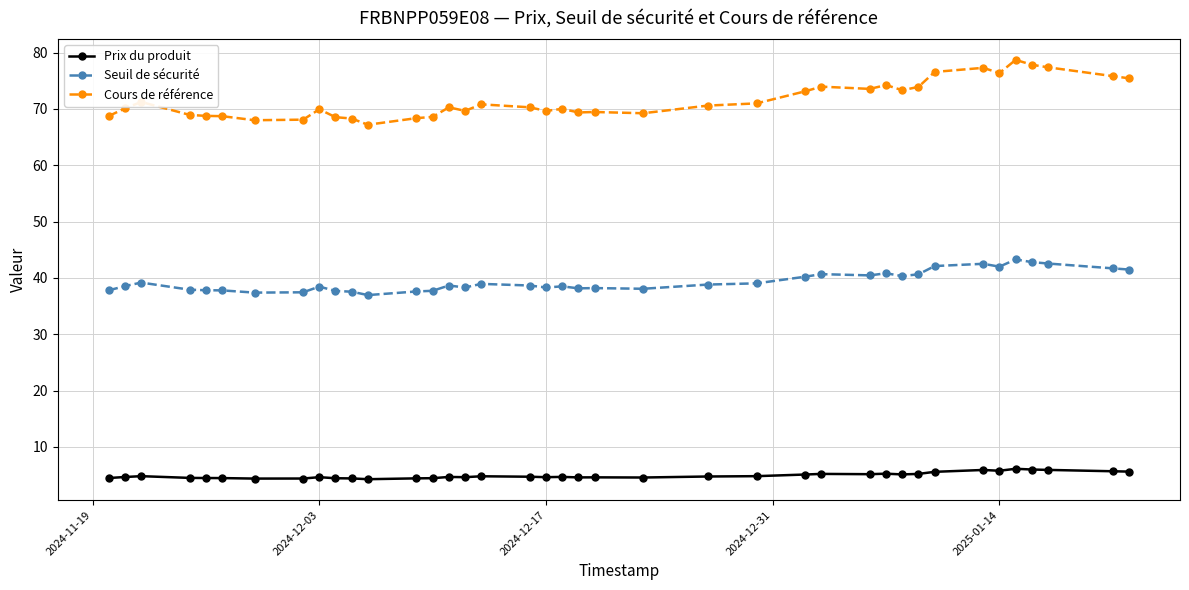

What is the average value of the Seuil de sécurité series?

39.4